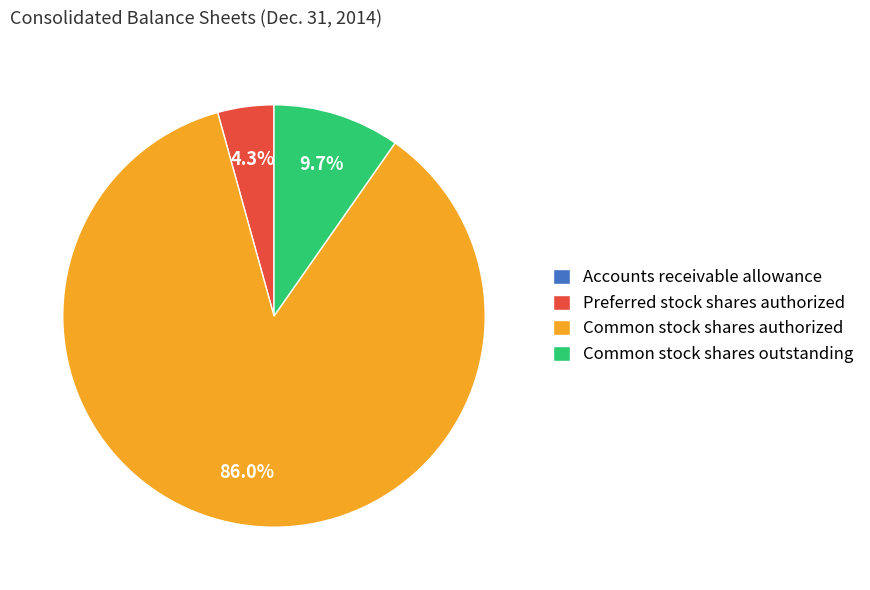

To the nearest percent, what is the difference between the Common stock shares outstanding and Common stock shares authorized slice percentages?

76%